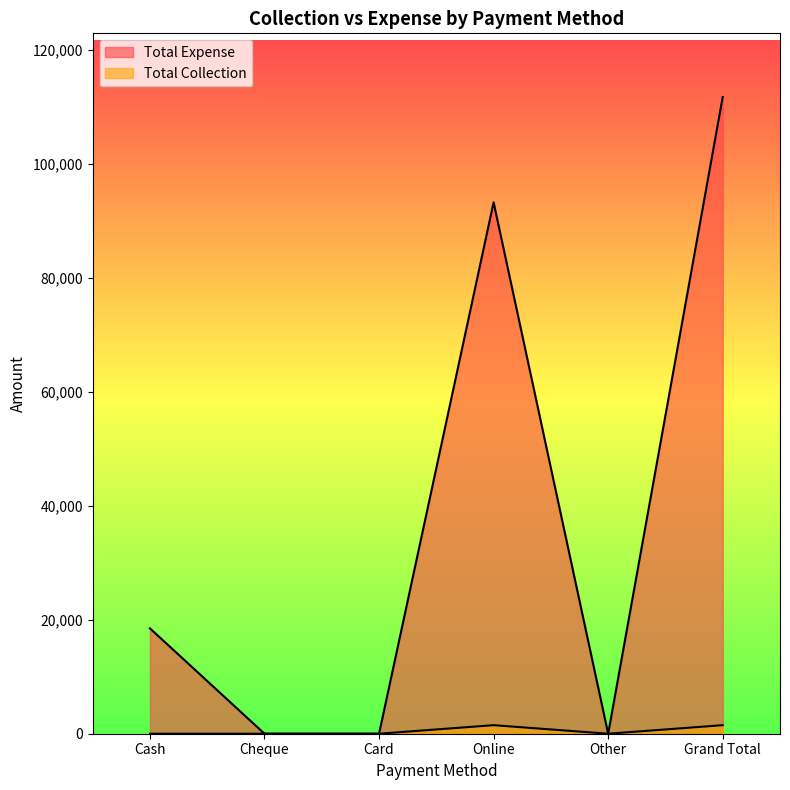

How many lines are shown in the chart?

2